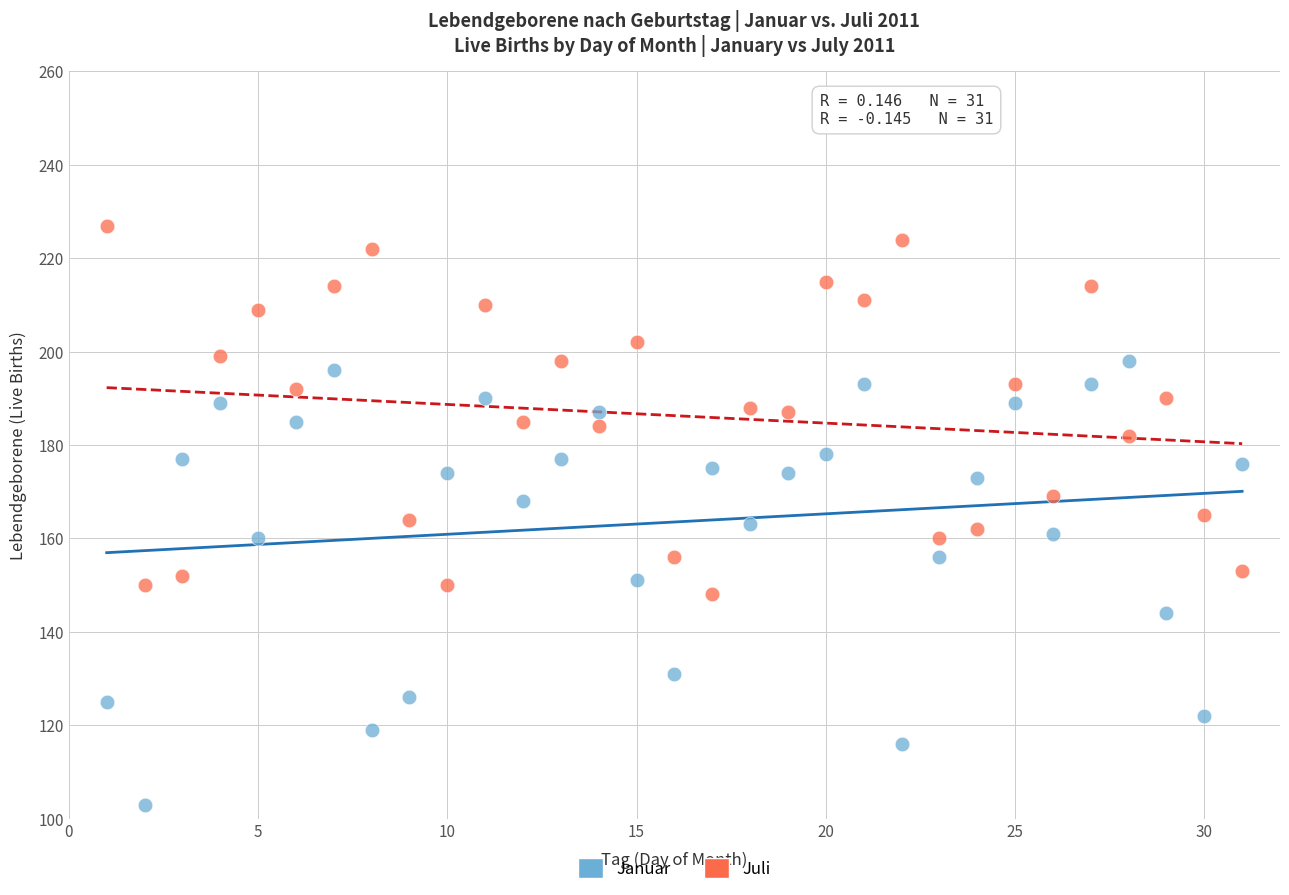

Which series contains the lowest Y value?

Januar